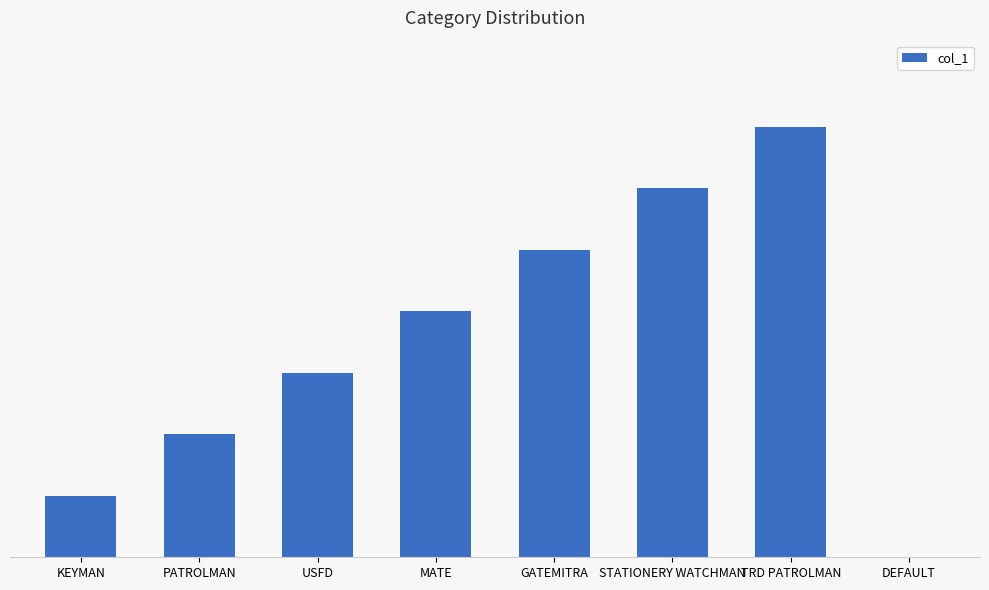

Where does the data first go above 4?

GATEMITRA